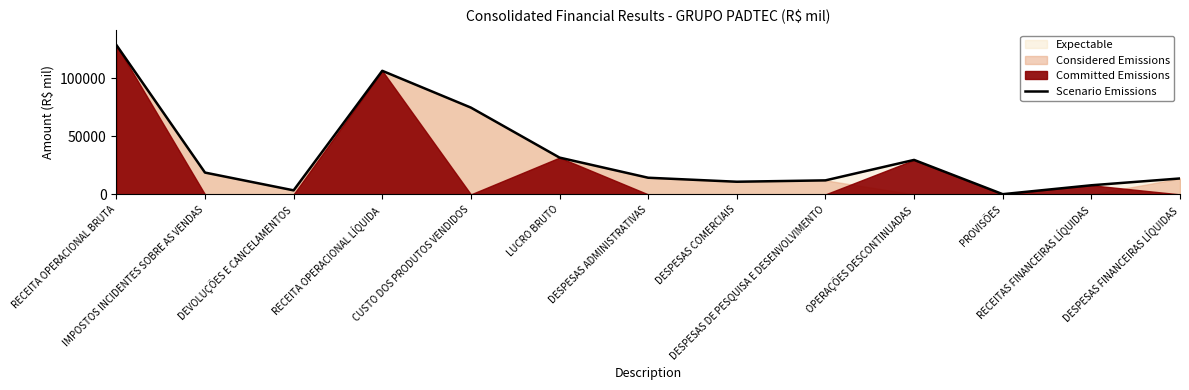

How many categories are shown in the chart?

13